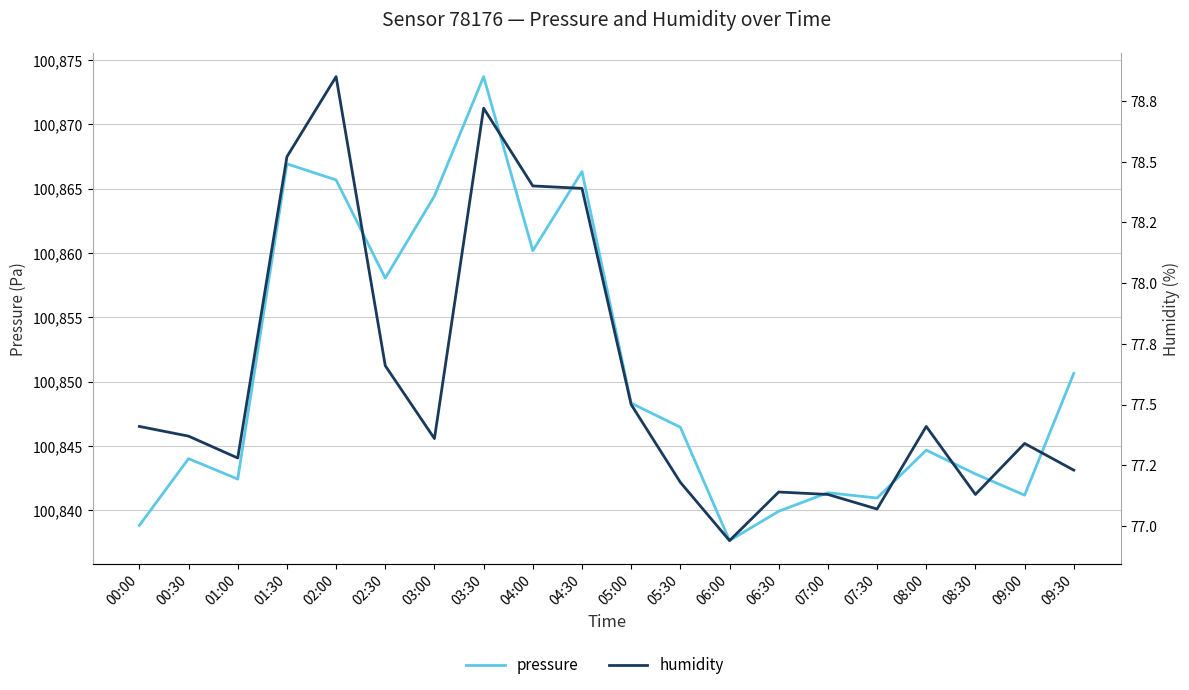

Which category has the highest value across all series?

03:30